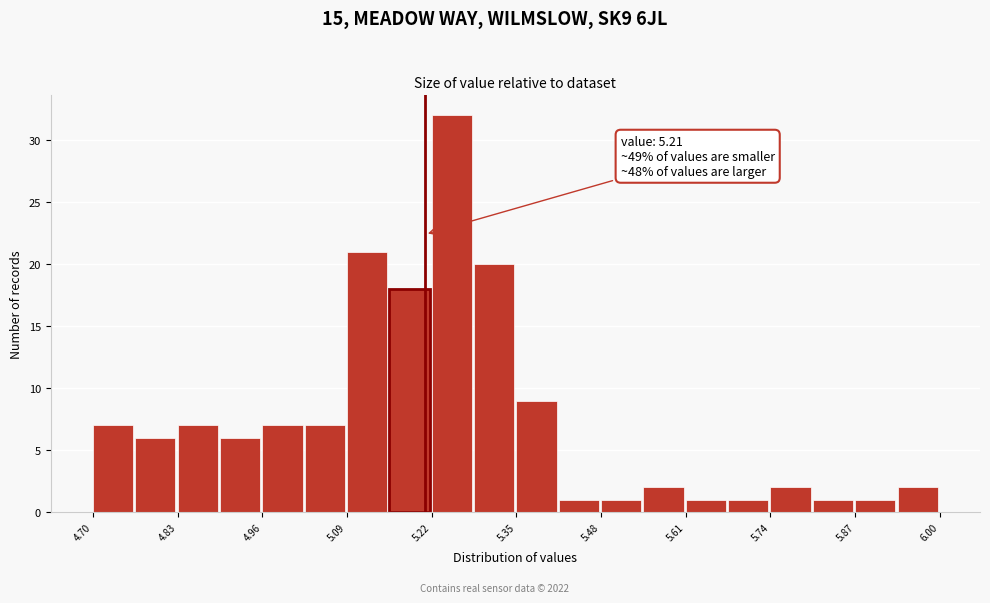

Around what value on the x-axis is the tallest bar? Give the approximate position of its centre, as read against the axis.

5.26